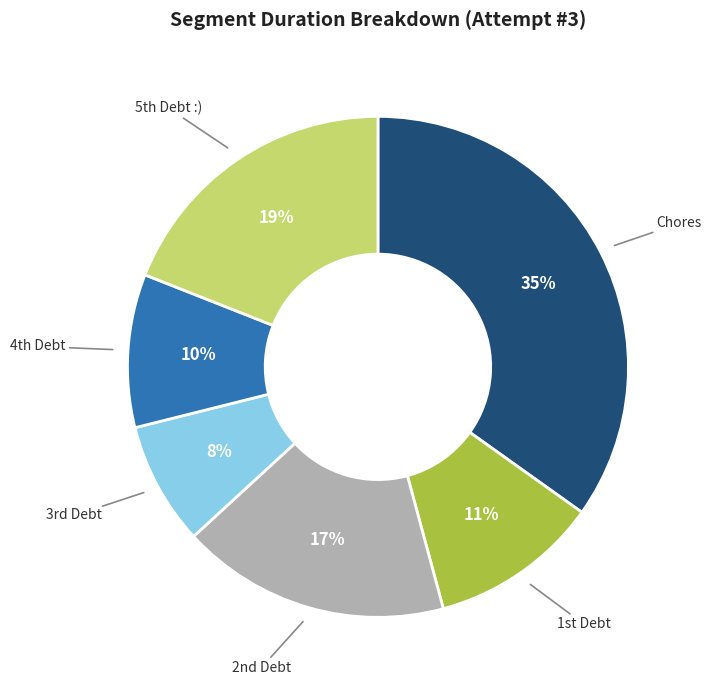

What is the largest slice in the pie chart?

Chores